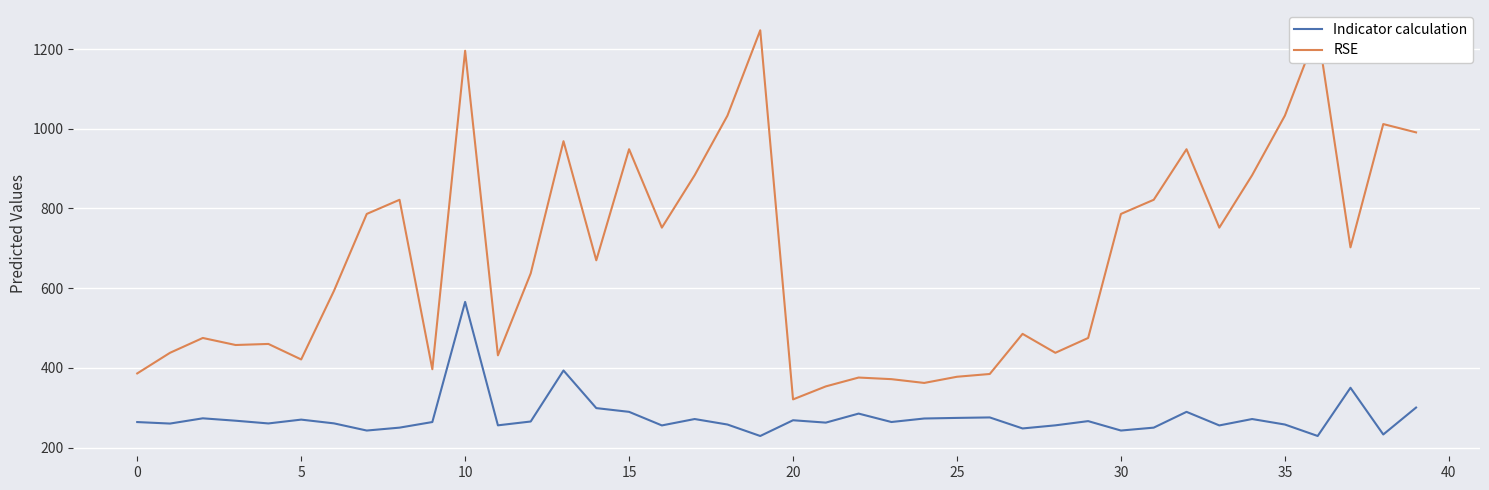

Is this an area chart (filled region under the line)?

No